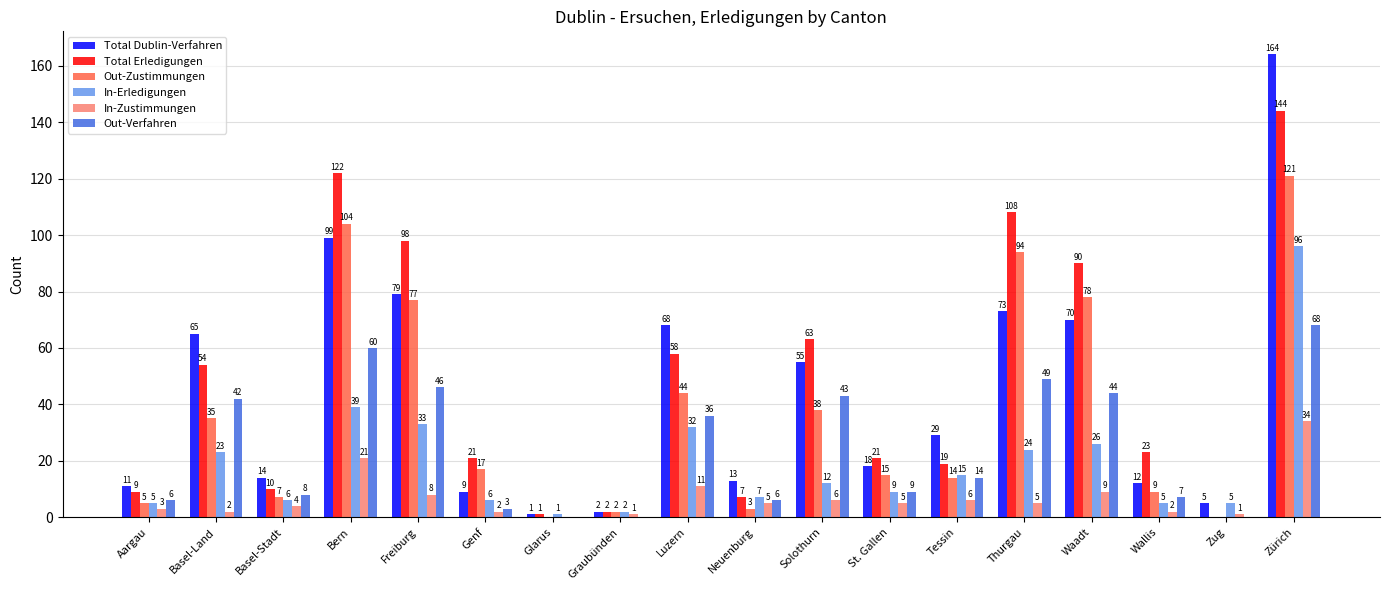

Between St. Gallen and Tessin, which series saw the biggest shift?

Total Dublin-Verfahren